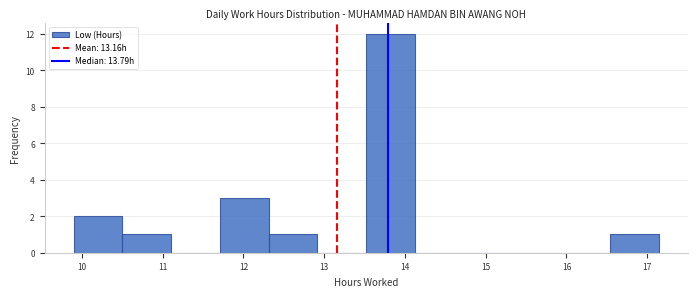

Reading left to right, transcribe this chart: for each bar, give the range it covers on the x-axis and its height. Neither the bar edges nor the heights are printed on the chart, so give them approximately, as read against the axes.

9.9 to 10.5: 2
10.5 to 11.1: 1
11.1 to 11.7: 0
11.7 to 12.3: 3
12.3 to 12.9: 1
12.9 to 13.5: 0
13.5 to 14.1: 12
14.1 to 14.7: 0
14.7 to 15.3: 0
15.3 to 15.9: 0
15.9 to 16.5: 0
16.5 to 17.1: 1